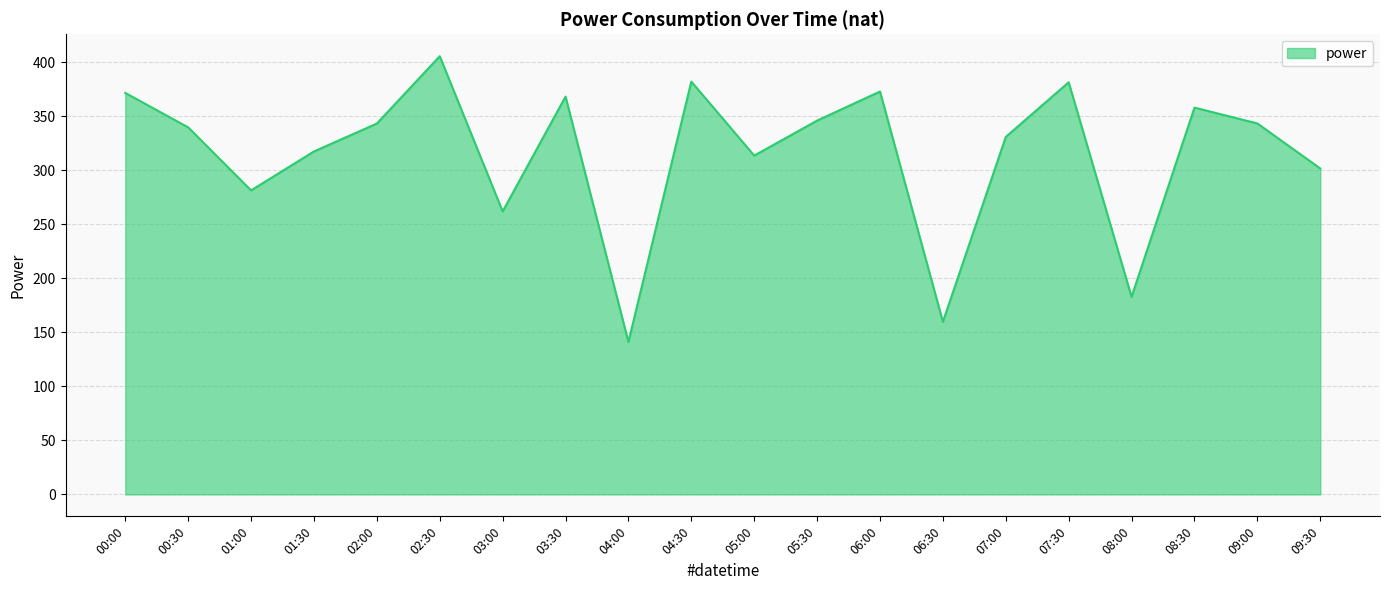

What is the difference between the values at 00:30 and 09:30?

38.1